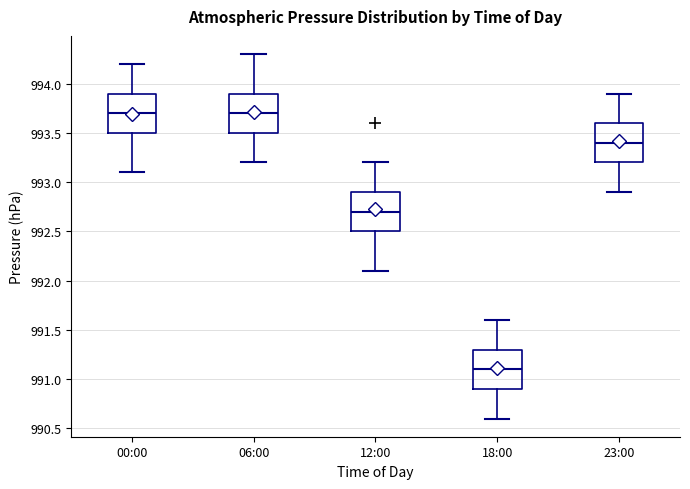

Where does the upper whisker of the box for 06:00 end on the y-axis? The values are not printed on the chart, so give them approximately, as read against the axis.

994.3